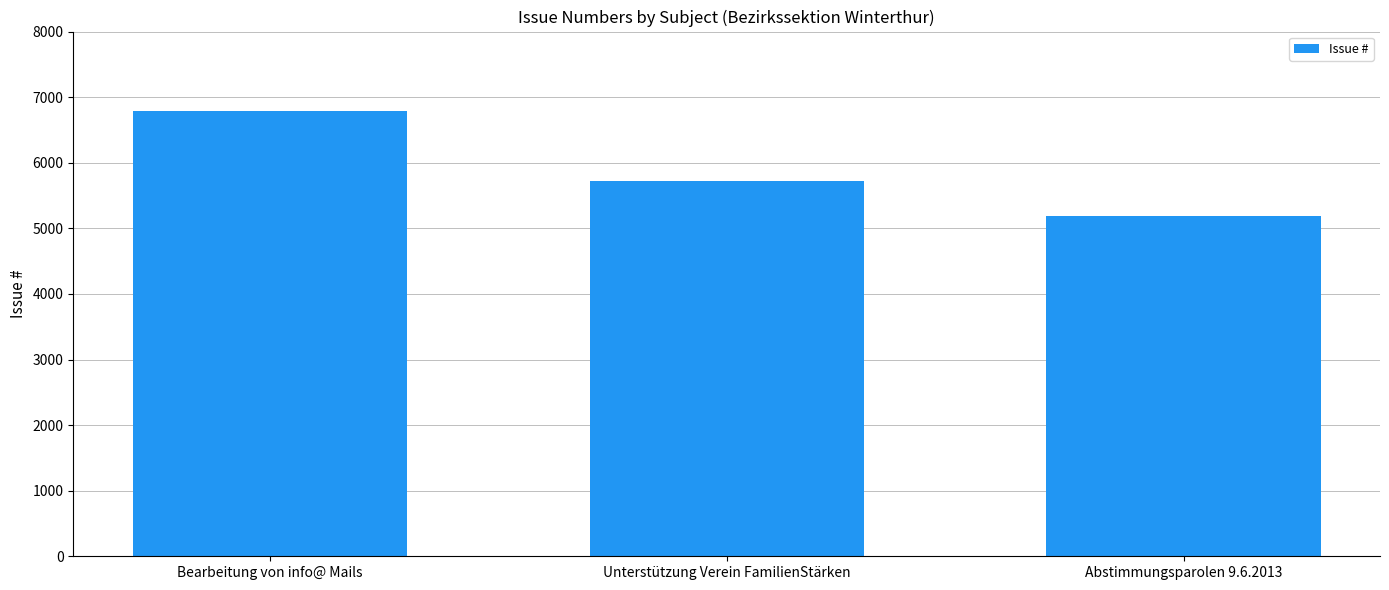

The value at Abstimmungsparolen 9.6.2013 is 7405. True or false?

False